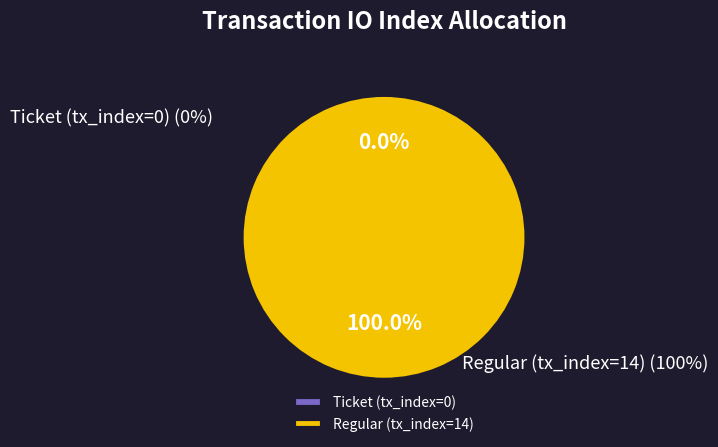

The Ticket (tx_index=0) slice represents 9% of the pie. True or false?

False